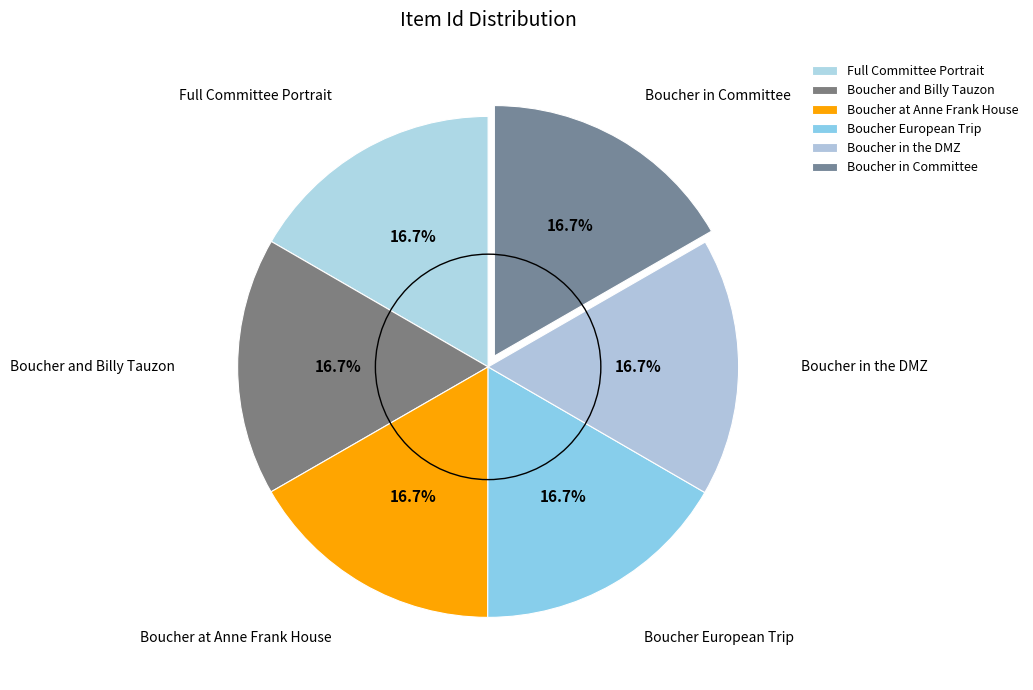

Rank the categories by value from lowest to highest.

Full Committee Portrait, Boucher and Billy Tauzon, Boucher at Anne Frank House, Boucher European Trip, Boucher in the DMZ, Boucher in Committee